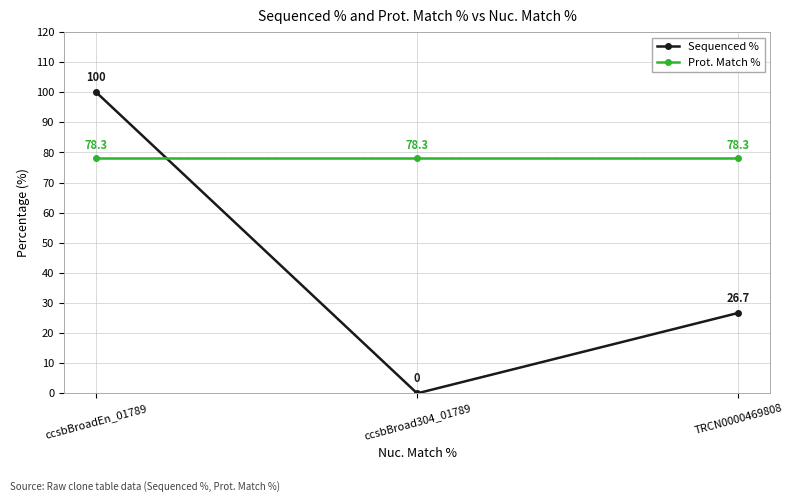

How many data points in Sequenced % are above 26?

2